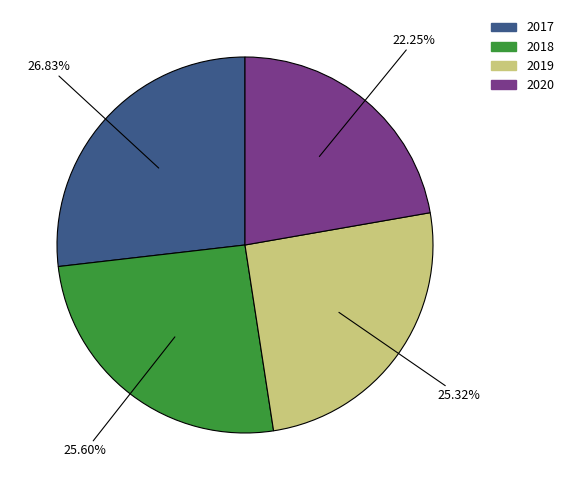

Do 2020 and 2017 together represent more than half of the pie?

No